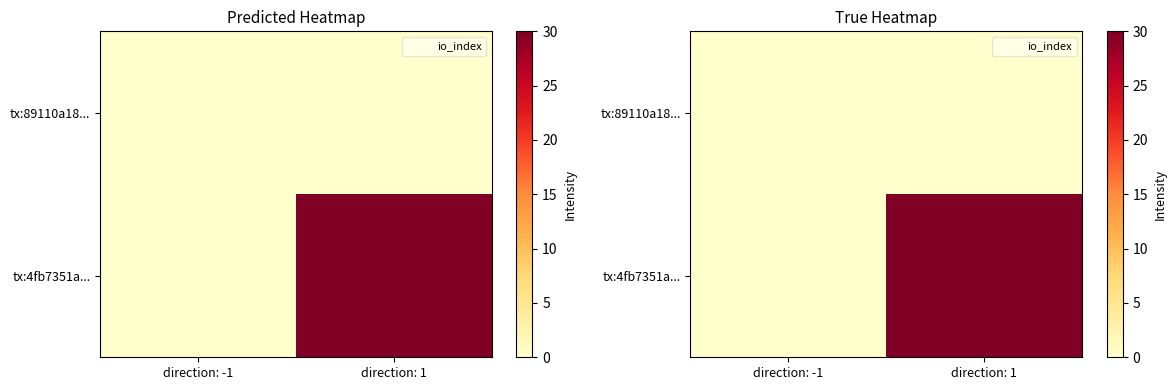

Rank the series by their average value, from lowest to highest.

tx:89110a18..., tx:4fb7351a...